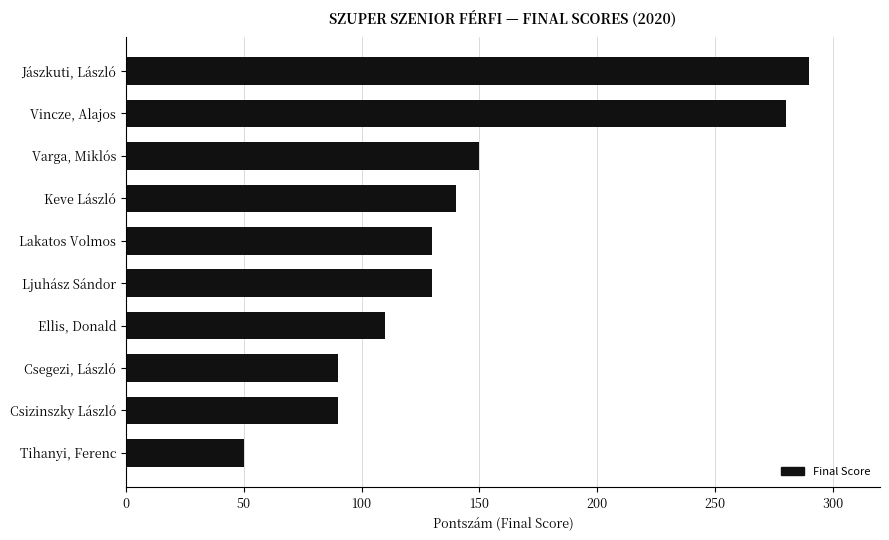

What is the label of the 7th bar from the bottom?

Keve László